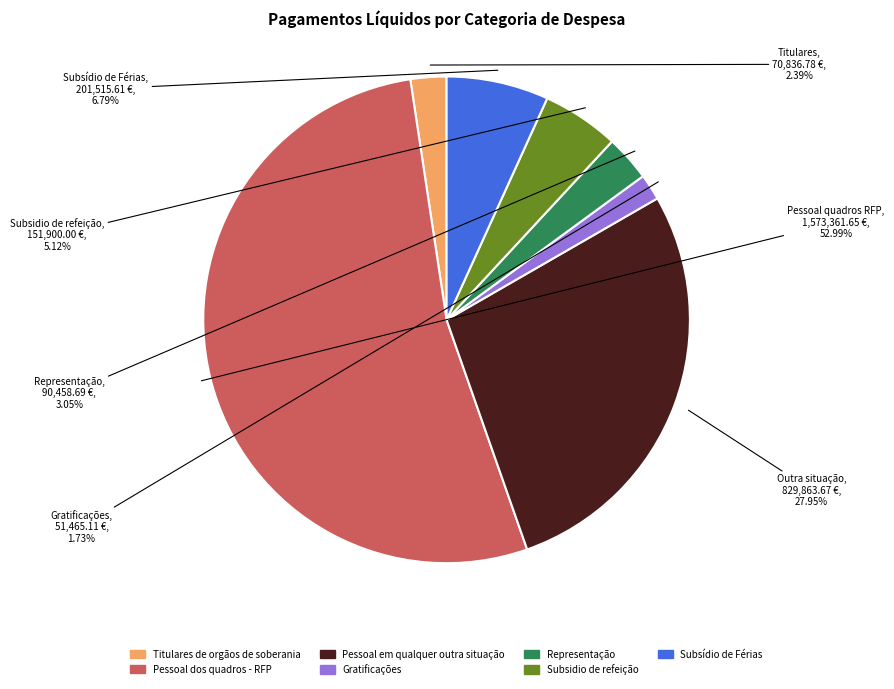

Count the number of slices in the pie.

7